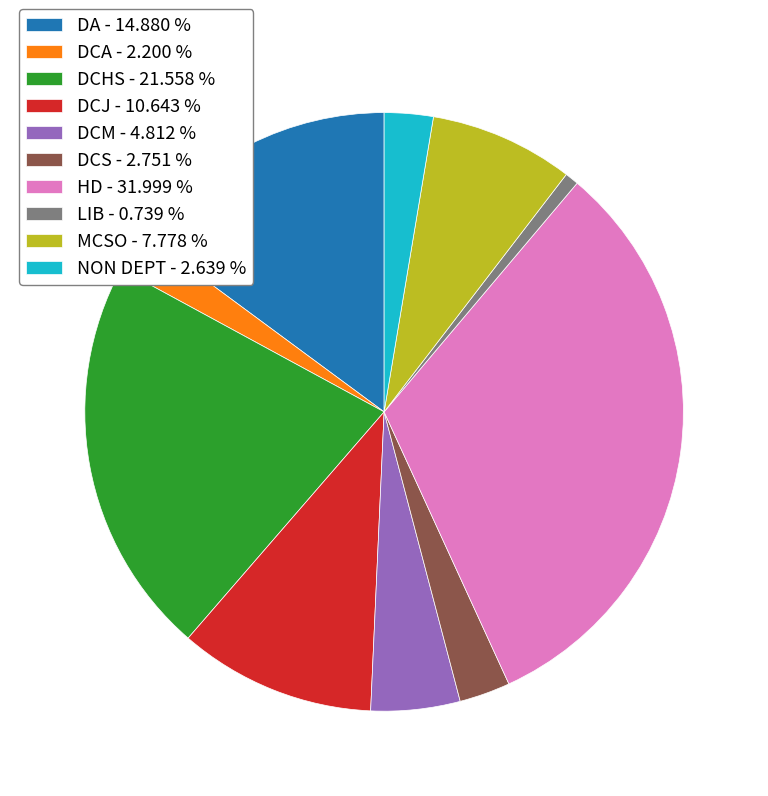

Count the number of slices in the pie.

10